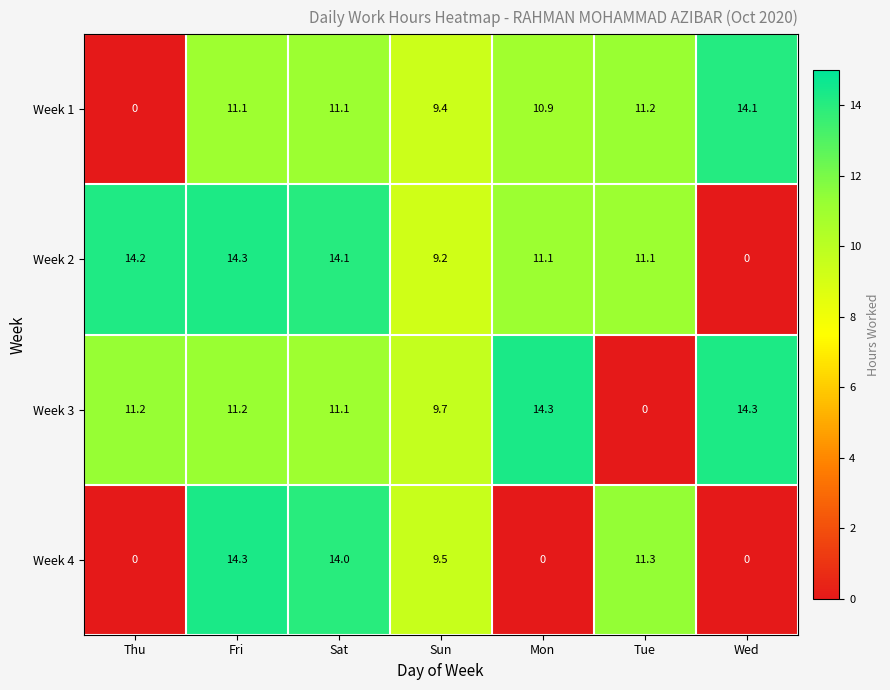

True or false: Week 2 has a value of 9.1 at Wed.

False